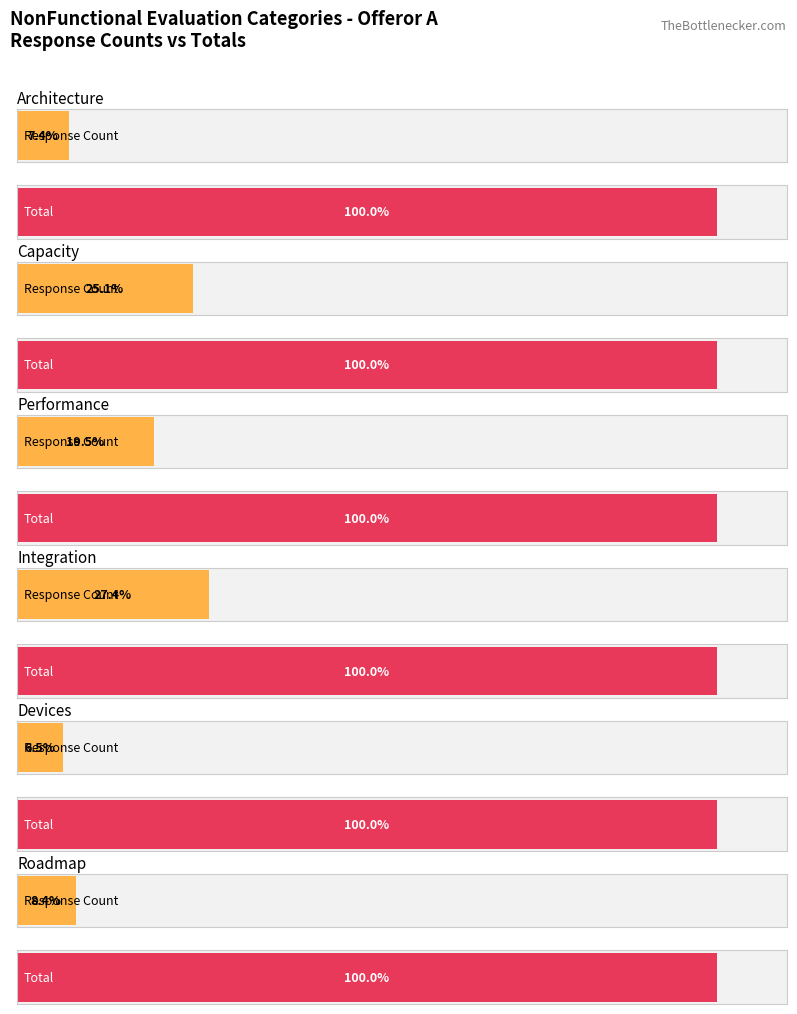

How many series are shown in this chart?

2